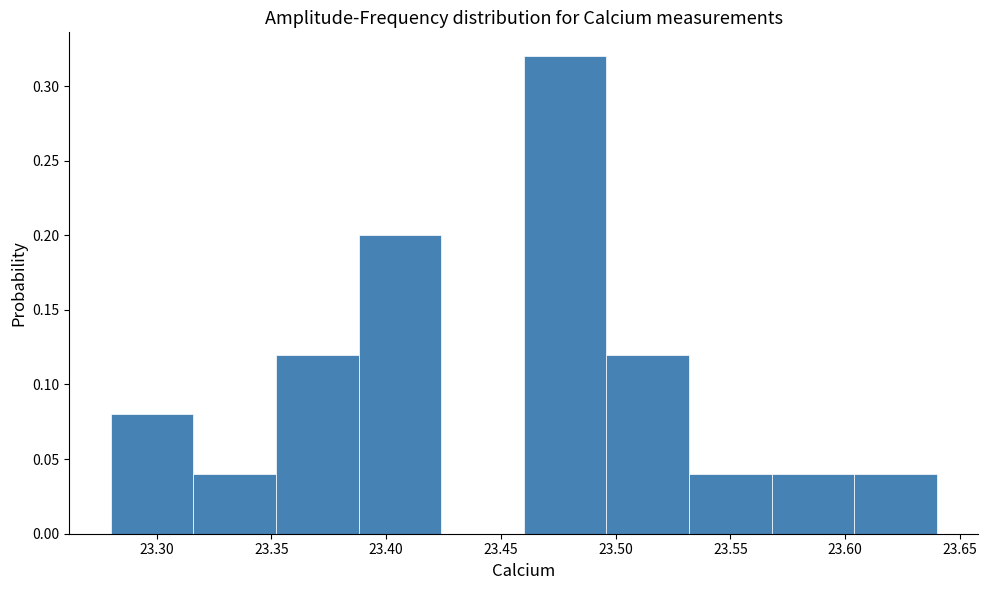

Reading left to right, list every bar in this chart as the range it spans on the x-axis followed by its height. Neither the bar edges nor the heights are printed on the chart, so give them approximately, as read against the axes.

23.280 to 23.316: 0.08
23.316 to 23.352: 0.04
23.352 to 23.388: 0.12
23.388 to 23.424: 0.20
23.424 to 23.460: 0
23.460 to 23.496: 0.32
23.496 to 23.532: 0.12
23.532 to 23.568: 0.04
23.568 to 23.604: 0.04
23.604 to 23.640: 0.04